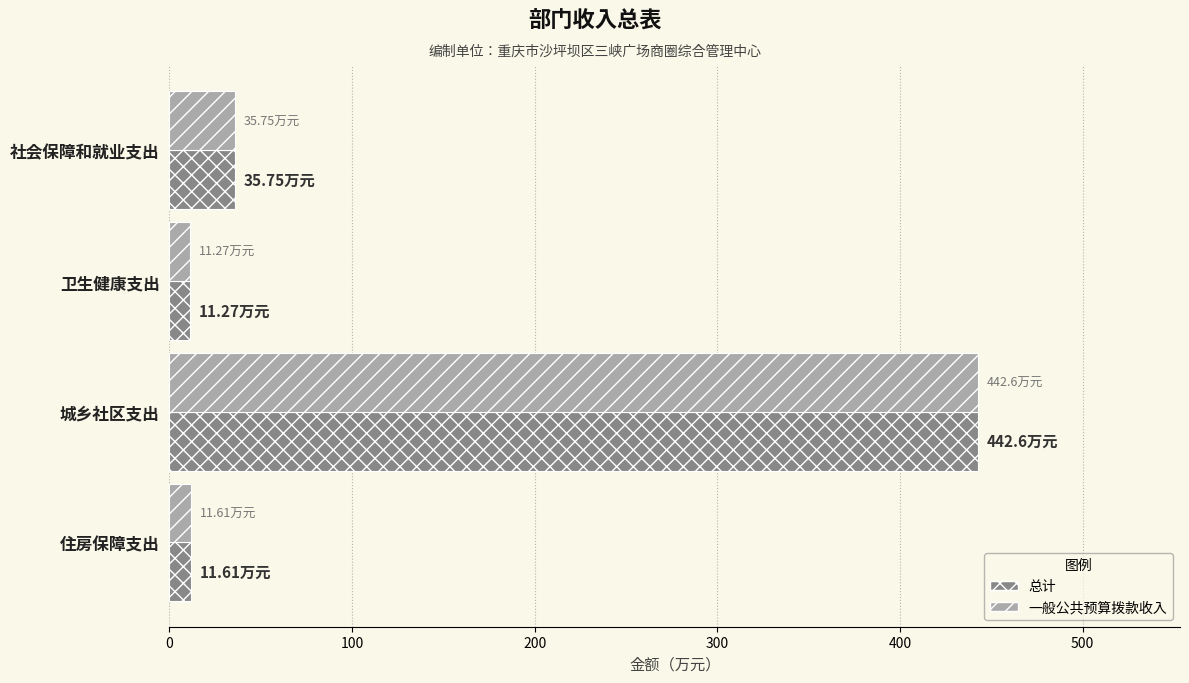

At which category is the sum across all series the highest?

城乡社区支出